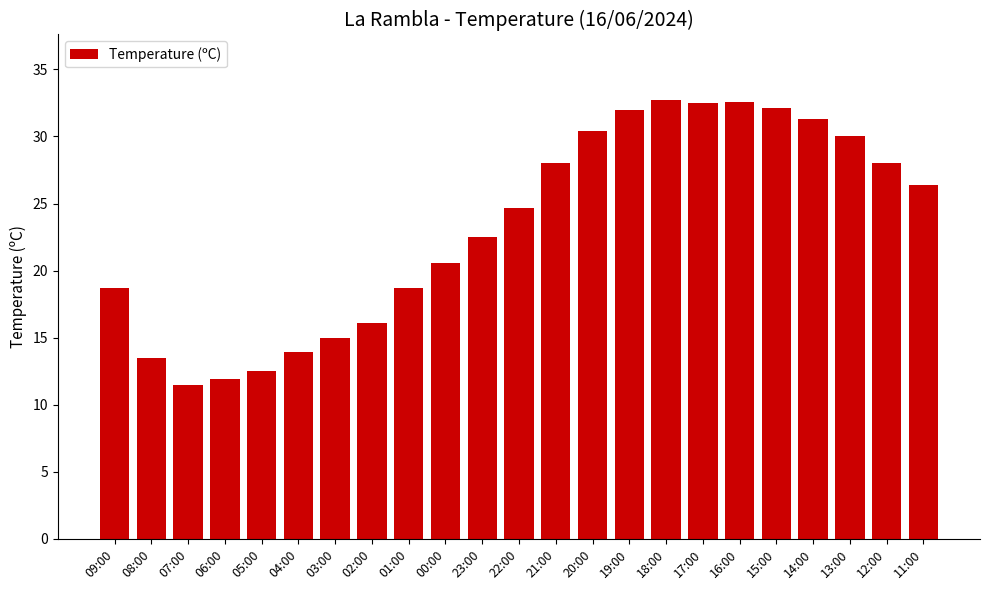

What is the difference between the second highest and minimum values?

21.1